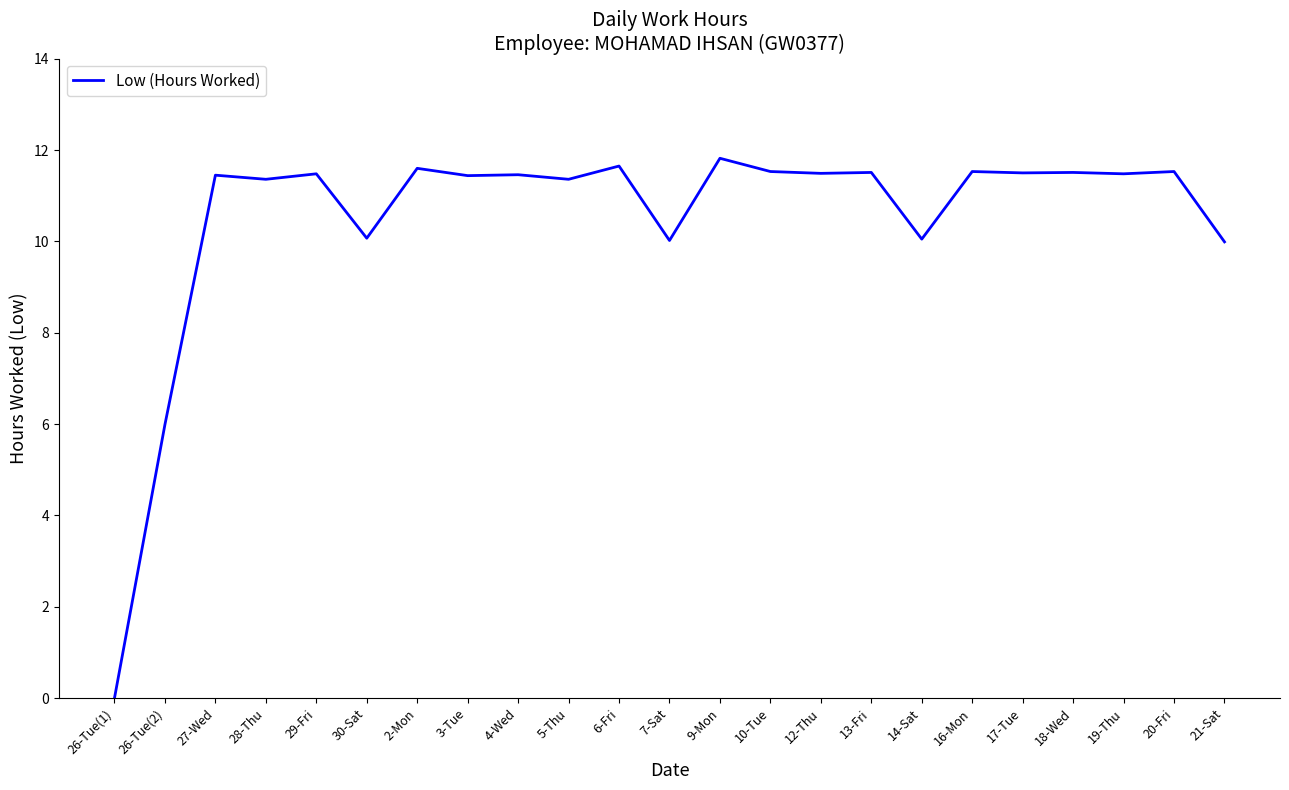

What position from the right is 7-Sat?

12